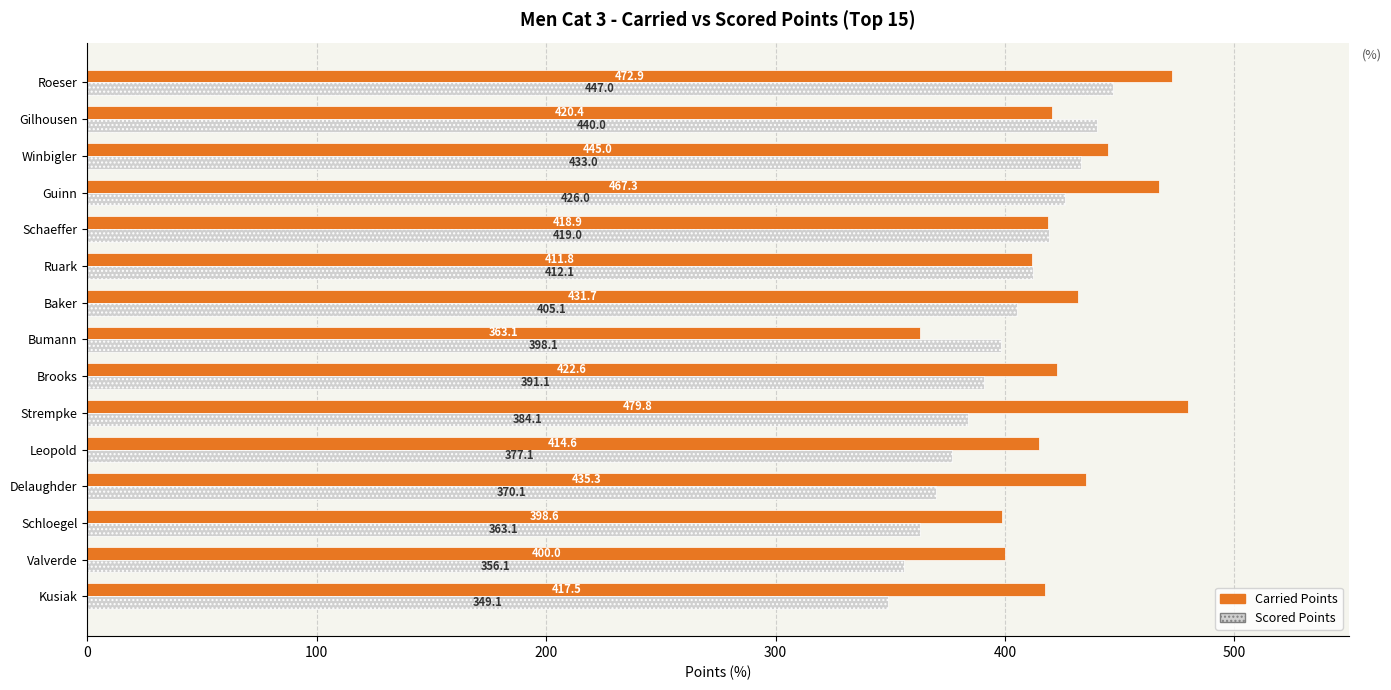

At which label is Carried Points closest to 421?

Gilhousen